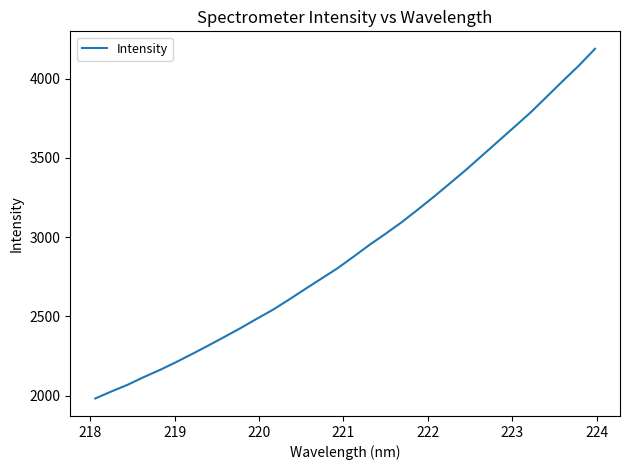

What is the minimum value shown in the chart?

1982.2